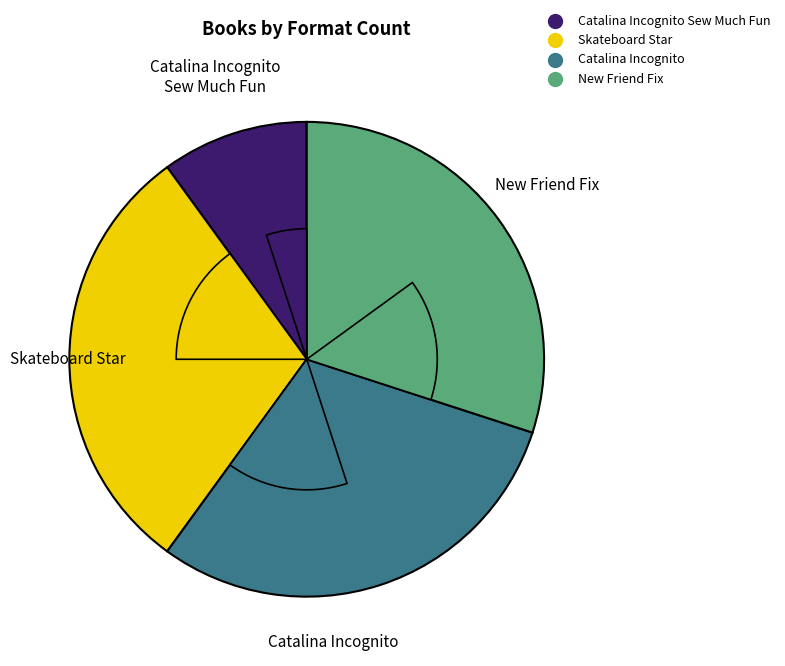

To the nearest percent, what is the combined percentage of Skateboard Star and Catalina Incognito Sew Much Fun?

40%